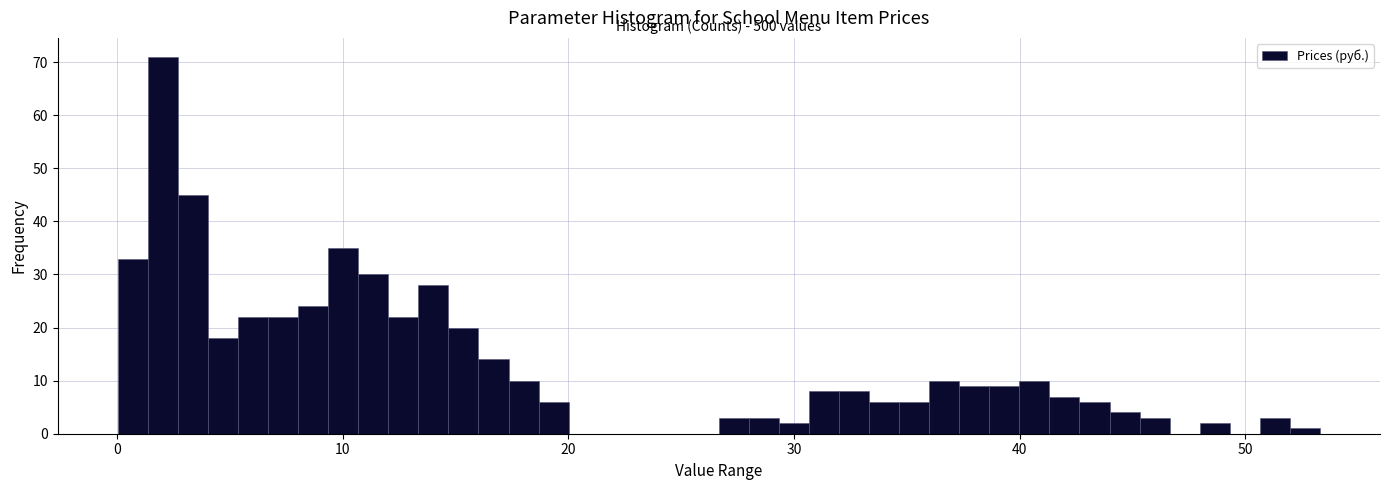

Around what value on the x-axis is the tallest bar? Give the approximate position of its centre, as read against the axis.

2